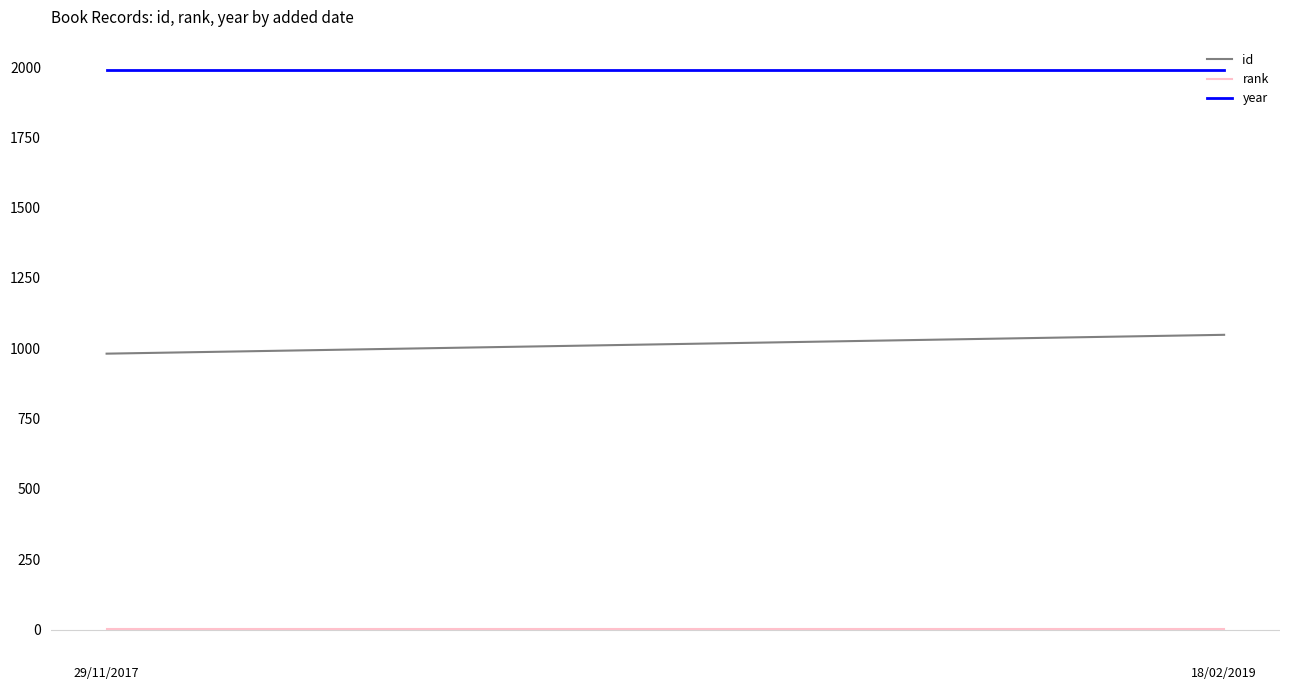

At how many categories does at least one series exceed 166?

2